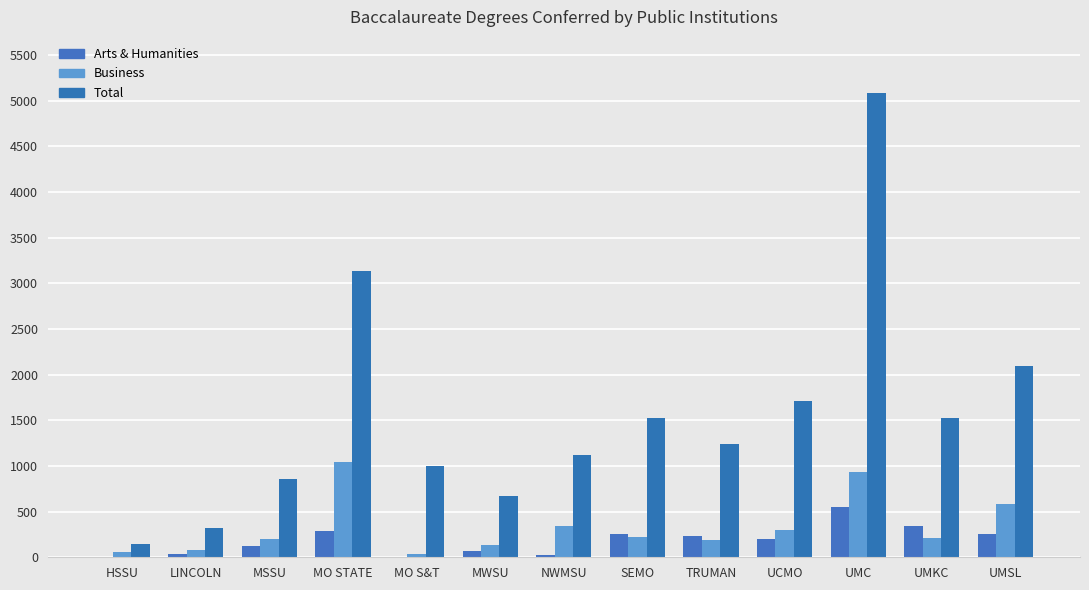

How many series are shown in this chart?

3